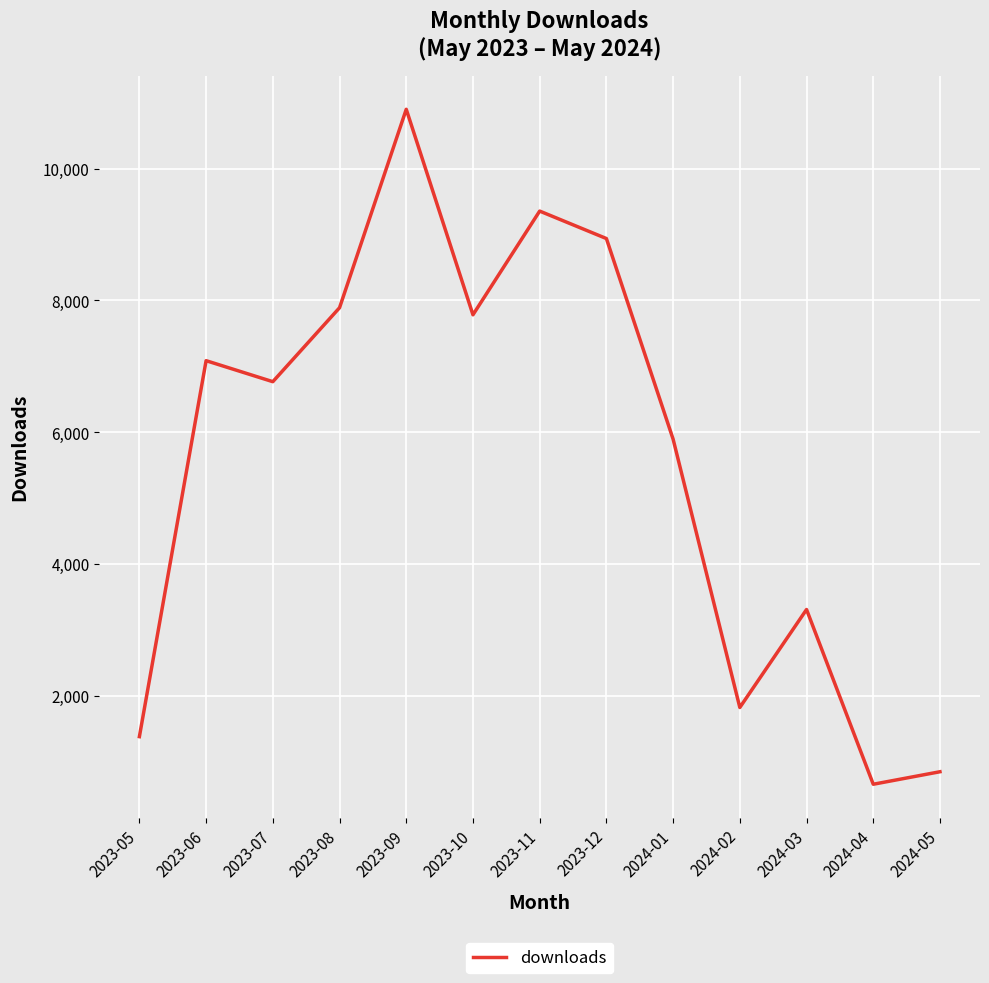

Where is the first local minimum?

2023-07